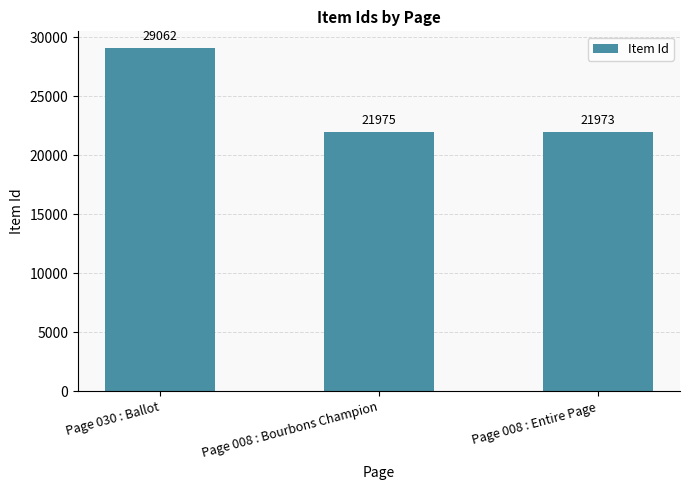

Between Page 008 : Bourbons Champion and Page 008 : Entire Page, which is larger?

Page 008 : Bourbons Champion